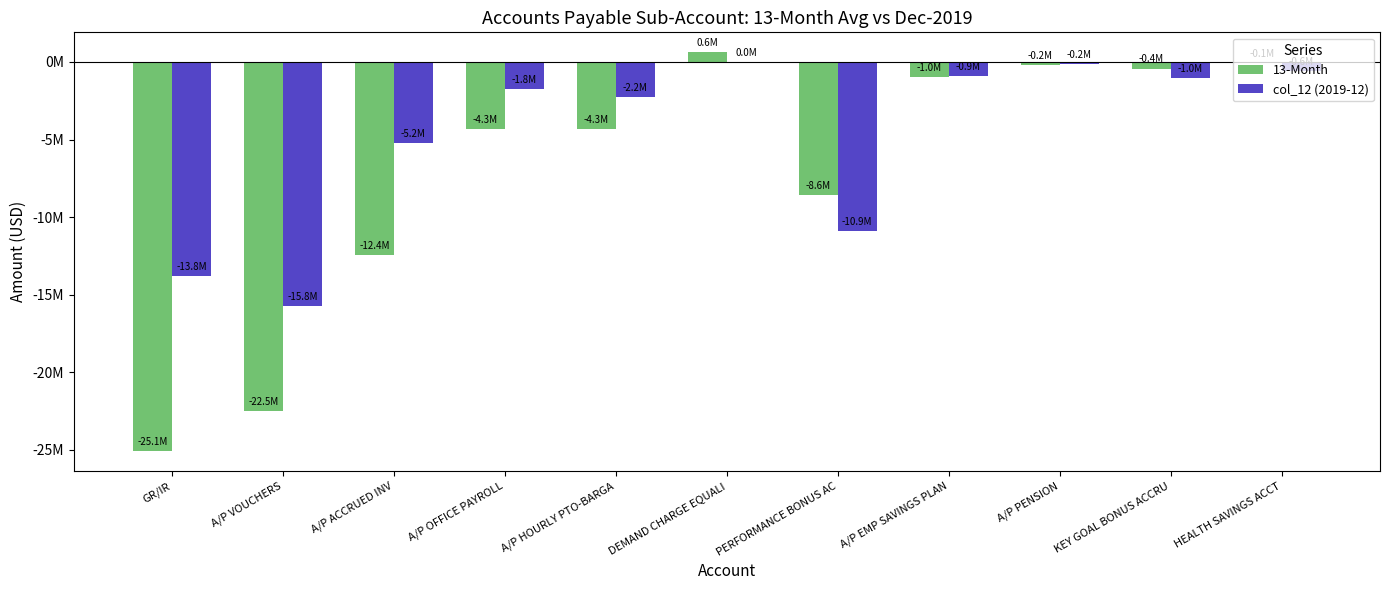

Is the value of 13-Month at A/P EMP SAVINGS PLAN greater than the value of col_12 (2019-12) at A/P ACCRUED INV?

Yes